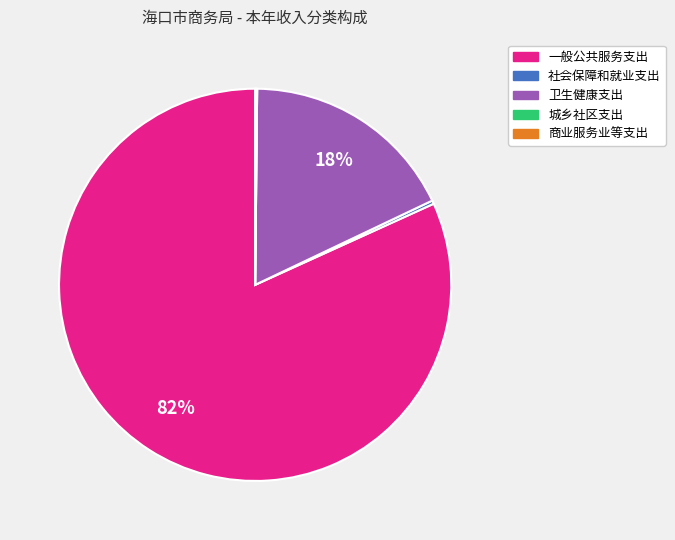

To the nearest percent, what is the difference between the 一般公共服务支出 and 社会保障和就业支出 slice percentages?

82%